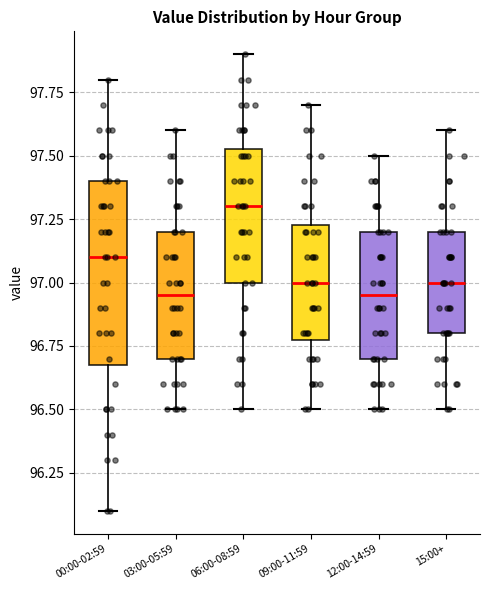

Reading left to right, transcribe this box plot: for each box, give where its median line is, the range the box spans, and where its two whiskers end, as read against the y-axis. The values are not printed on the chart, so give them approximately, as read against the axis.

00:00-02:59: median 97.10, box 96.70 to 97.40, whiskers 96.10 to 97.80
03:00-05:59: median 96.95, box 96.70 to 97.20, whiskers 96.50 to 97.60
06:00-08:59: median 97.30, box 97.00 to 97.55, whiskers 96.50 to 97.90
09:00-11:59: median 97.00, box 96.80 to 97.25, whiskers 96.50 to 97.70
12:00-14:59: median 96.95, box 96.70 to 97.20, whiskers 96.50 to 97.50
15:00+: median 97.00, box 96.80 to 97.20, whiskers 96.50 to 97.60